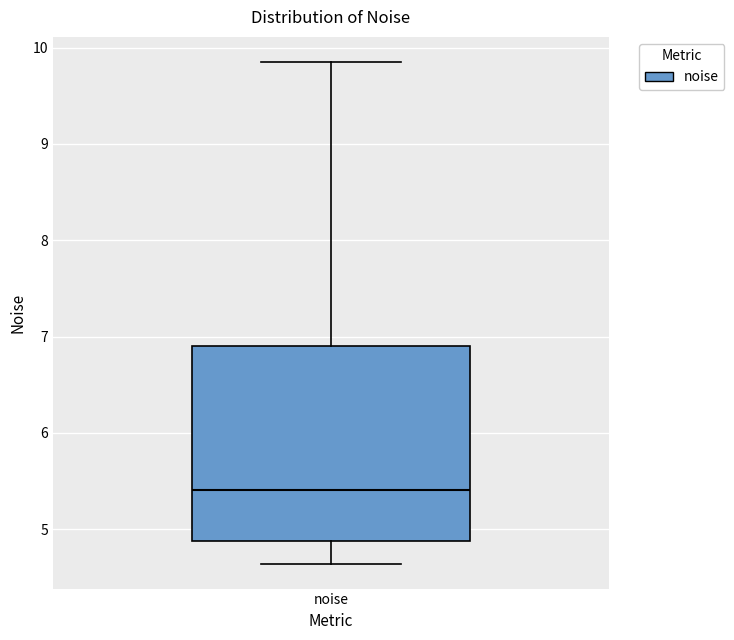

Transcribe this box plot: give where the median line is, the range the box spans, and where the two whiskers end, as read against the y-axis. The values are not printed on the chart, so give them approximately, as read against the axis.

median 5.4, box 4.9 to 6.9, whiskers 4.6 to 9.9